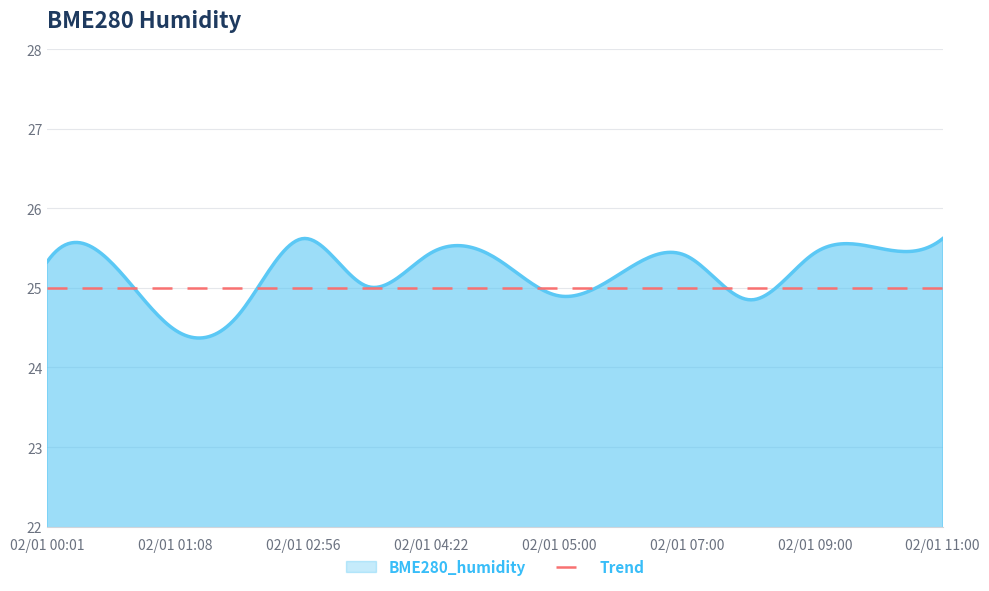

At which category does the chart reach its minimum across all series?

02/01 01:08